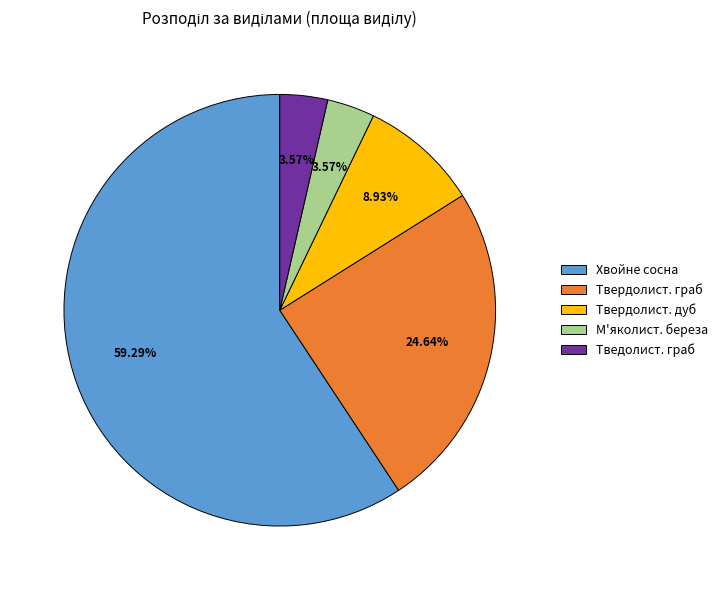

Which has a higher value, Хвойне сосна or М'яколист. береза?

Хвойне сосна